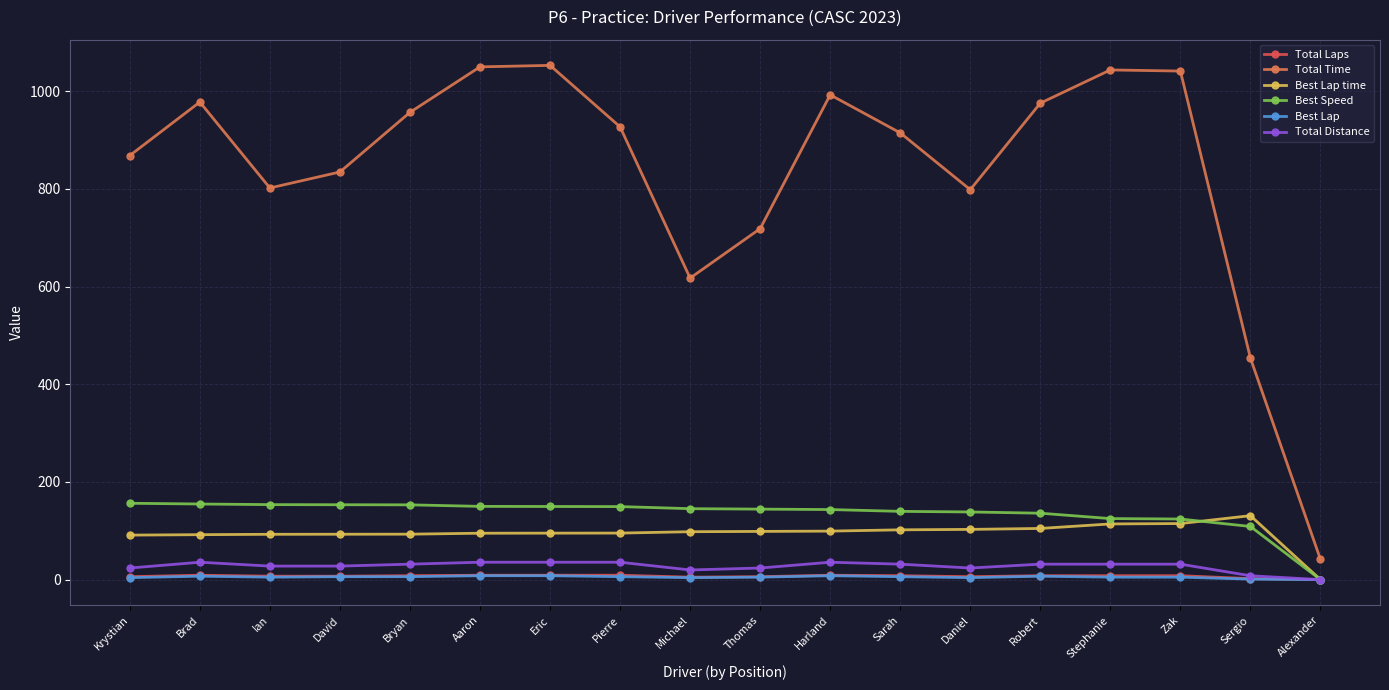

The value of Best Lap time at Robert is 37.5. True or false?

False